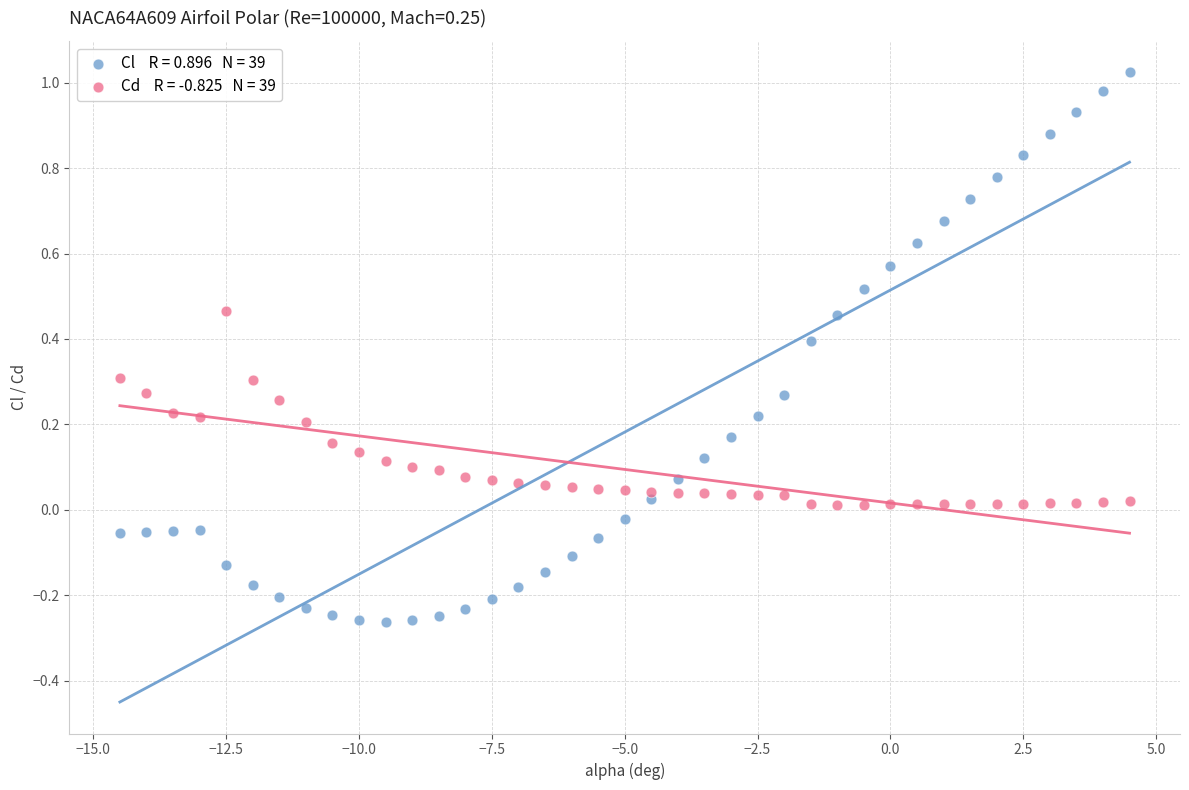

Across all data points, what is the range of Y values (max minus min)?

1.3